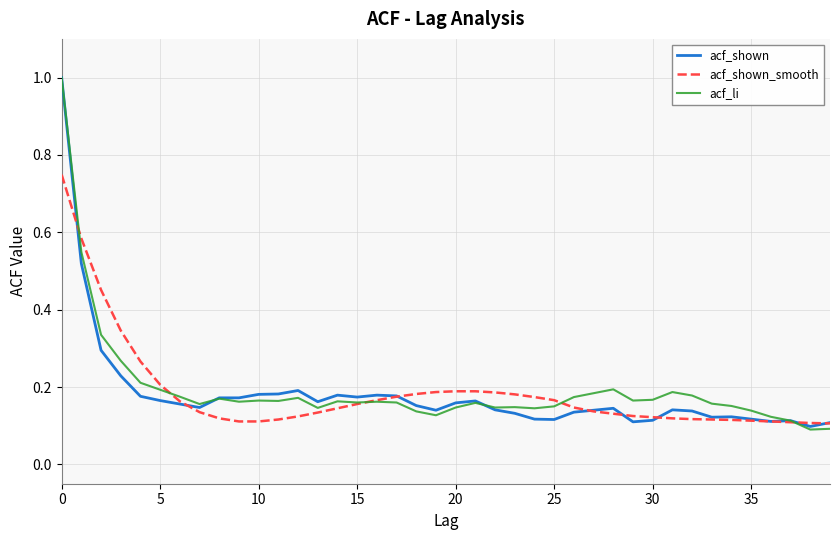

What is the maximum value shown in the chart?

1.0